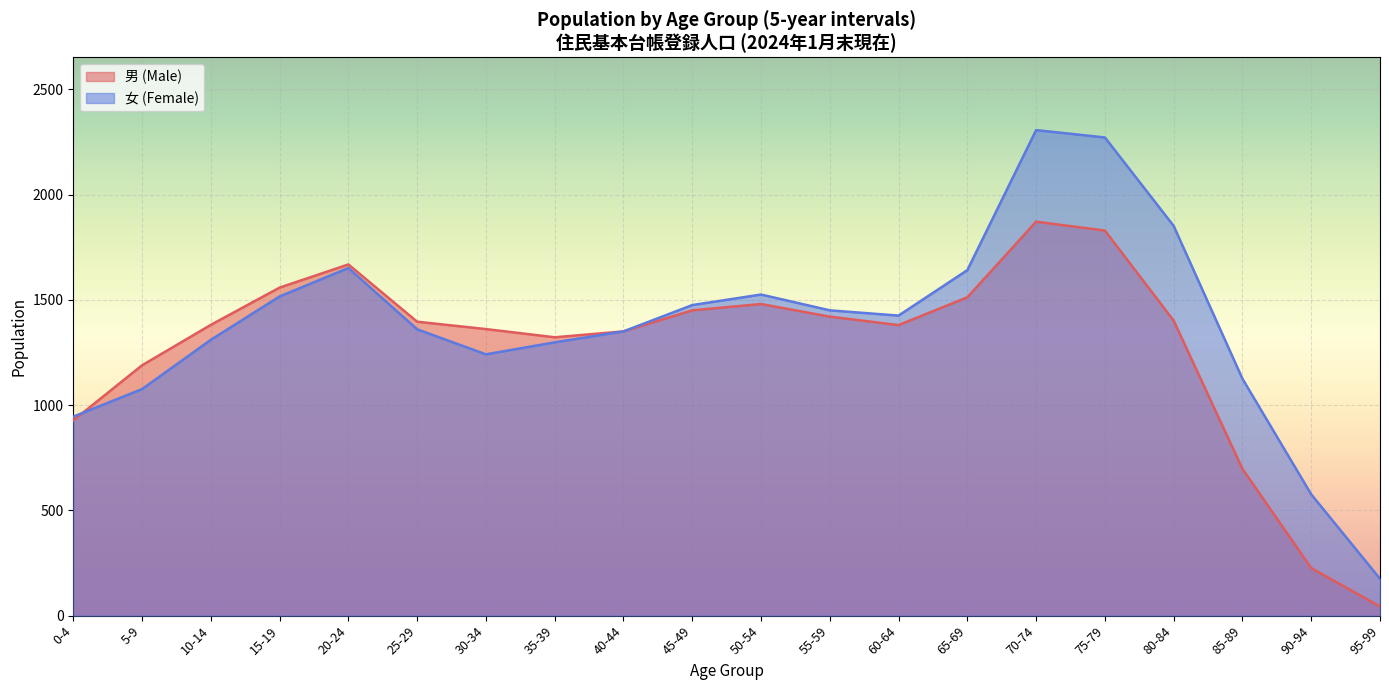

Which label corresponds to the smallest value in the chart?

95-99